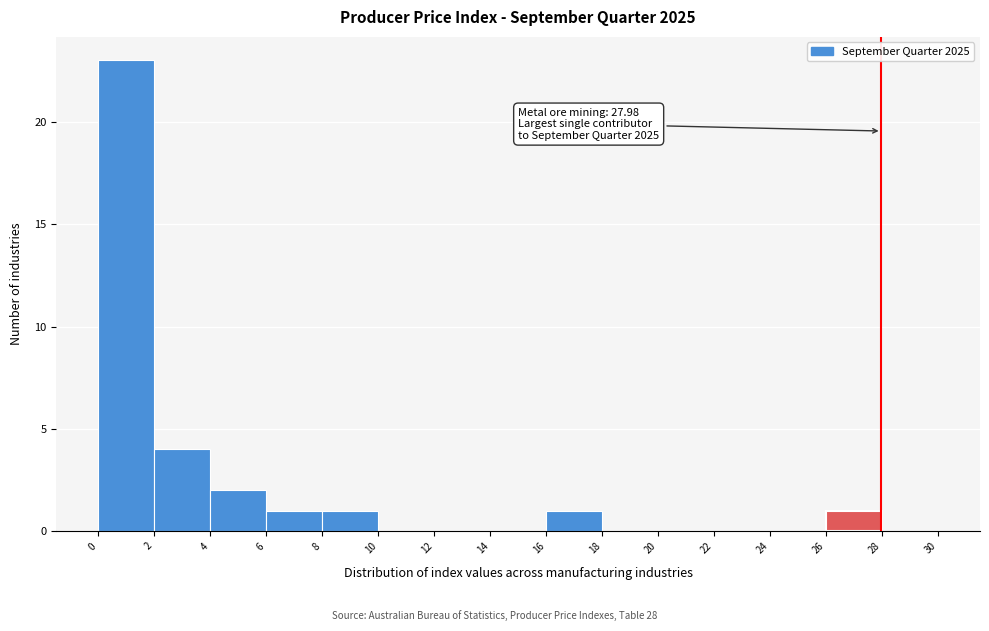

Over which range of the x-axis is the bar tallest?

0 to 2